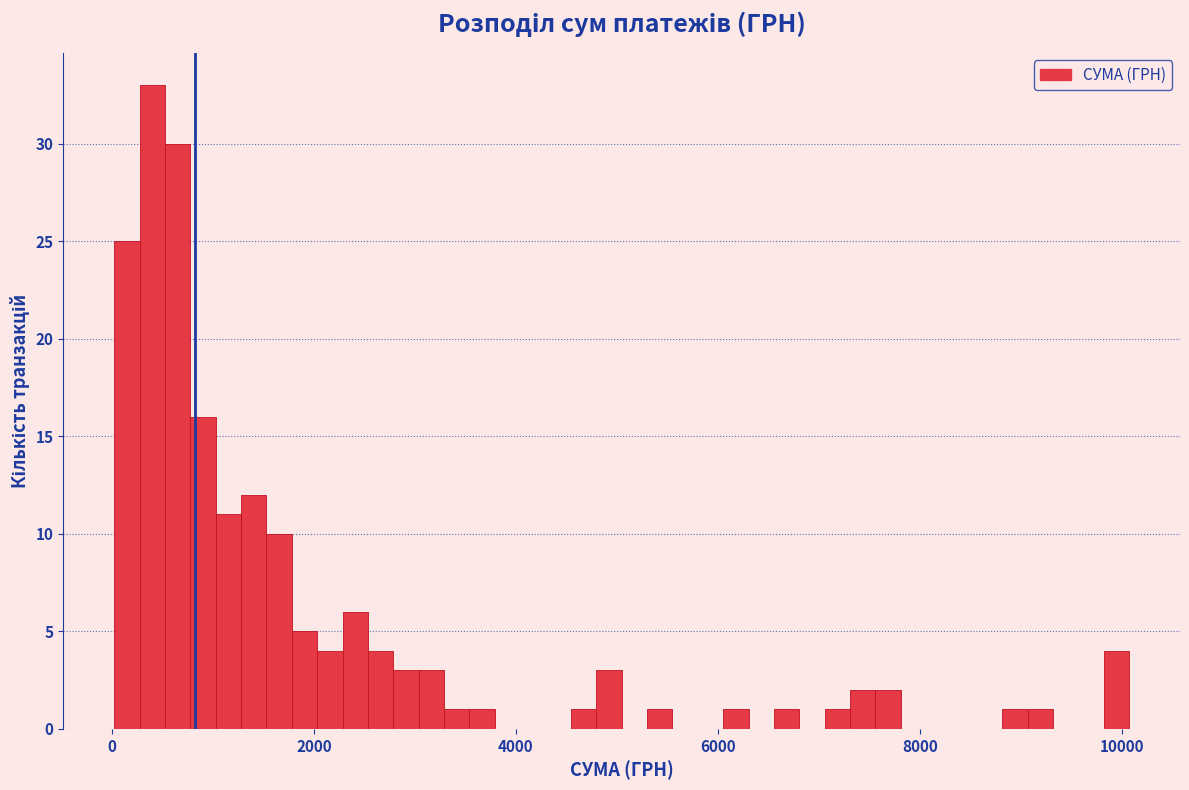

Read against the x-axis, roughly where is the centre of the tallest bar?

400